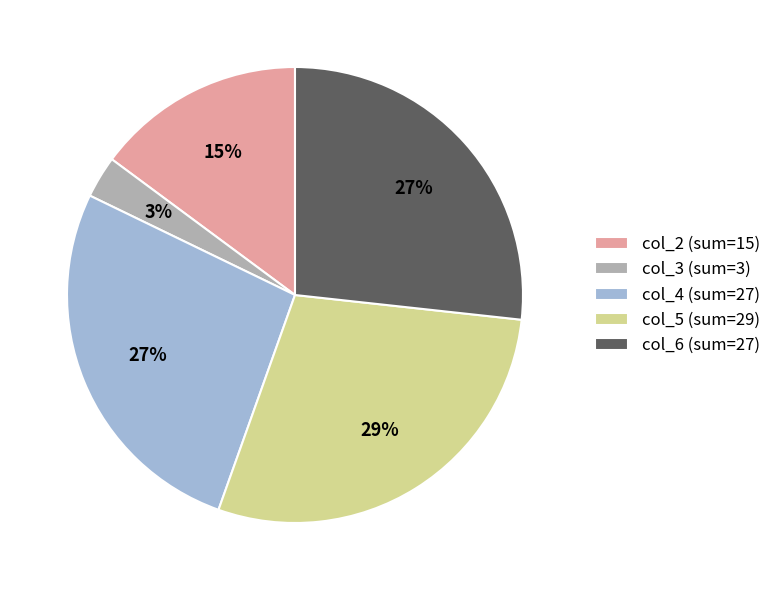

How many slices are in this pie chart?

5